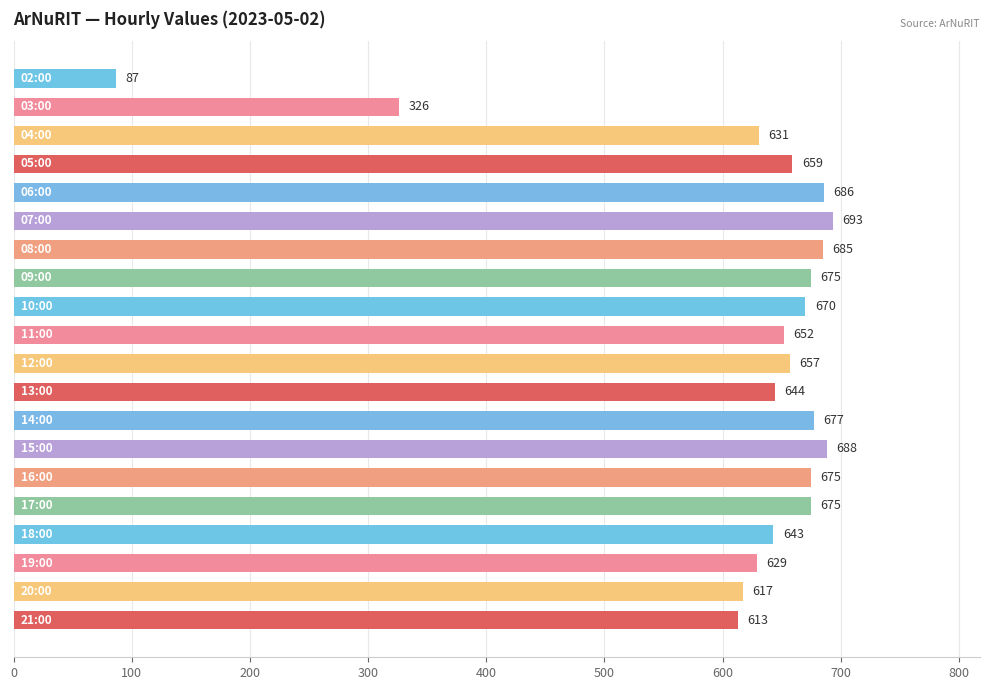

What is the value of the 2nd bar from the top?

326